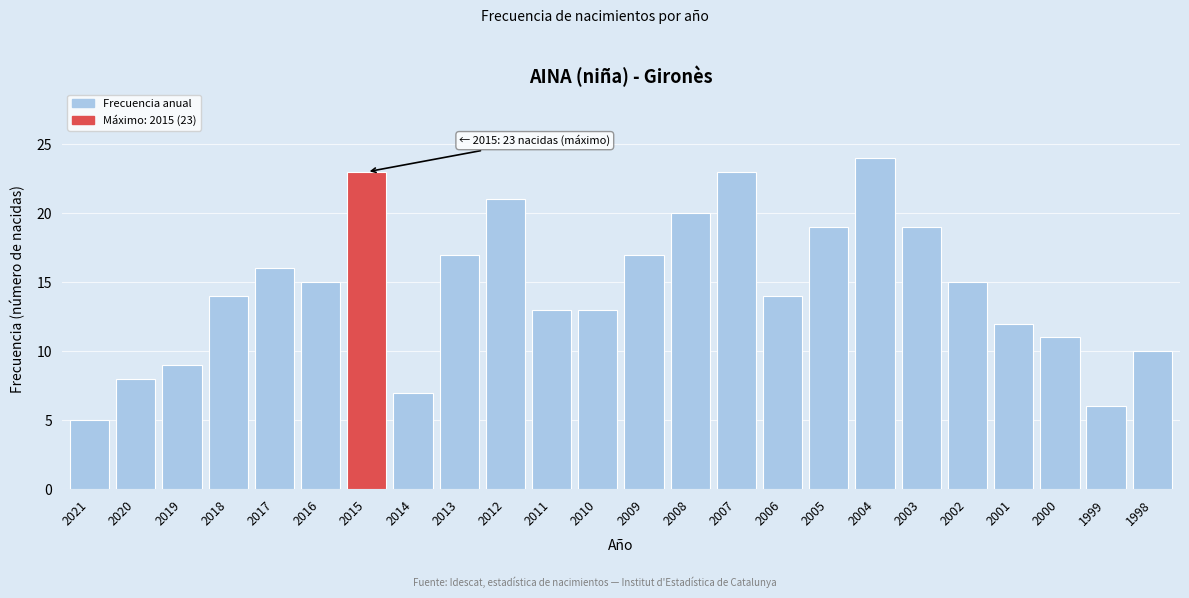

Reading right to left, what are all the values shown in this chart?

1998=10	1999=6	2000=11	2001=12	2002=15	2003=19	2004=24	2005=19	2006=14	2007=23	2008=20	2009=17	2010=13	2011=13	2012=21	2013=17	2014=7	2015=23	2016=15	2017=16	2018=14	2019=9	2020=8	2021=5